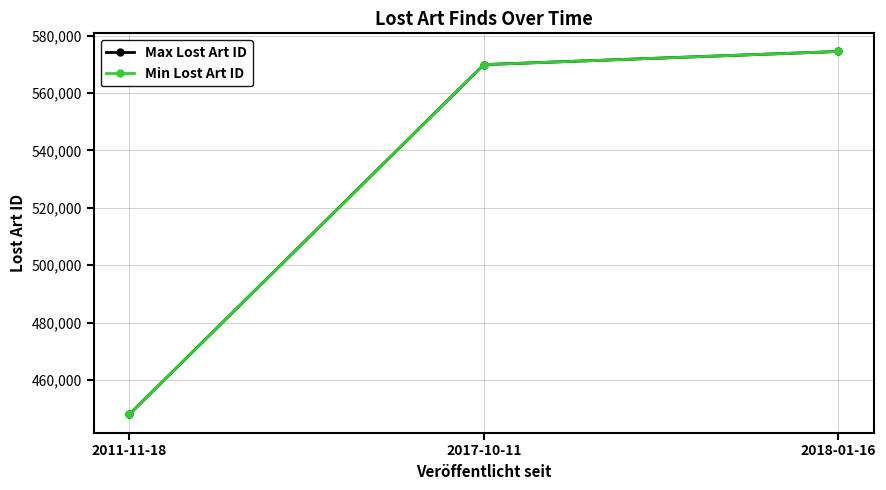

Is it true that Max Lost Art ID equals 726750 at 2011-11-18?

False